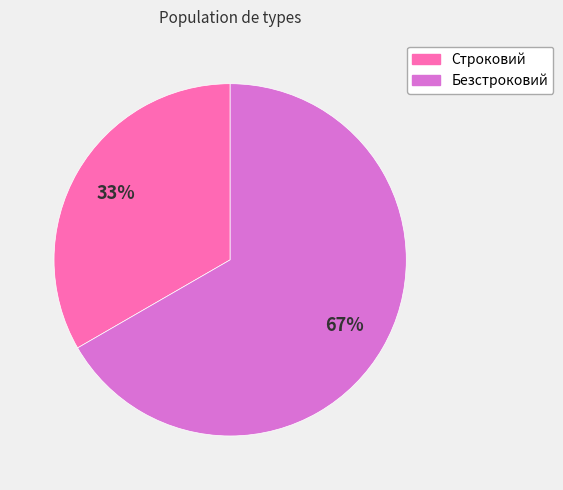

What is the ratio of the value at Строковий to the value at Безстроковий?

0.5